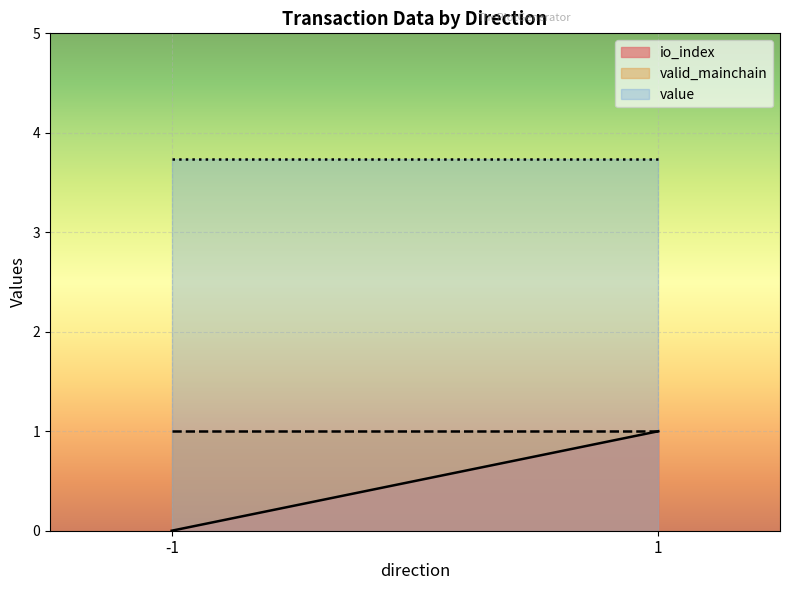

Which series has the widest spread of values?

io_index